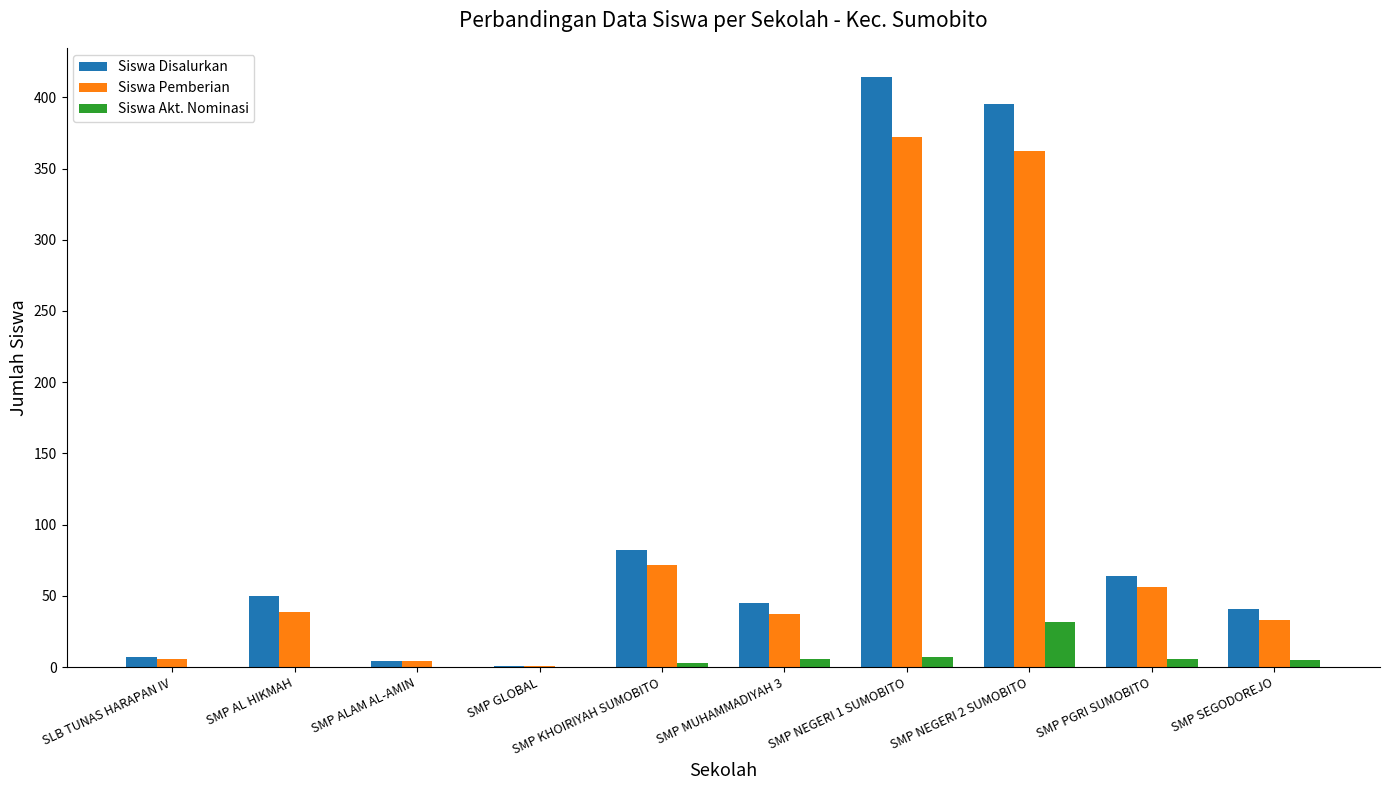

What is the difference between the Siswa Disalurkan values at SMP GLOBAL and SMP NEGERI 2 SUMOBITO?

394